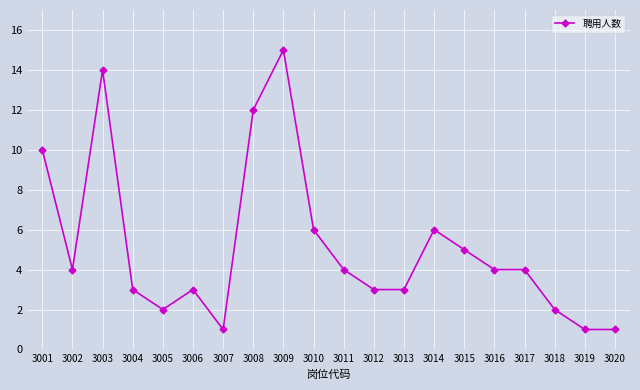

Reading left to right, transcribe all the data shown in this chart.

3001=10	3002=4	3003=14	3004=3	3005=2	3006=3	3007=1	3008=12	3009=15	3010=6	3011=4	3012=3	3013=3	3014=6	3015=5	3016=4	3017=4	3018=2	3019=1	3020=1